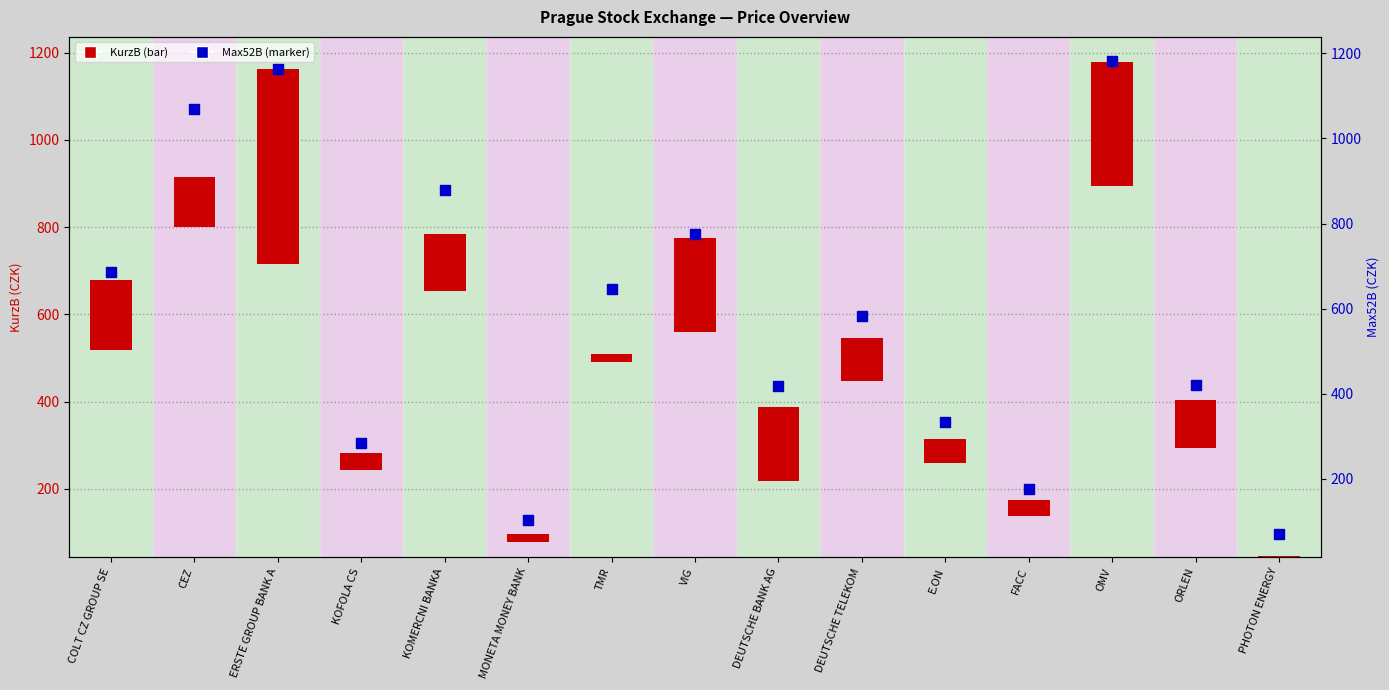

What are all the series names shown in the legend?

KurzB, Max52B